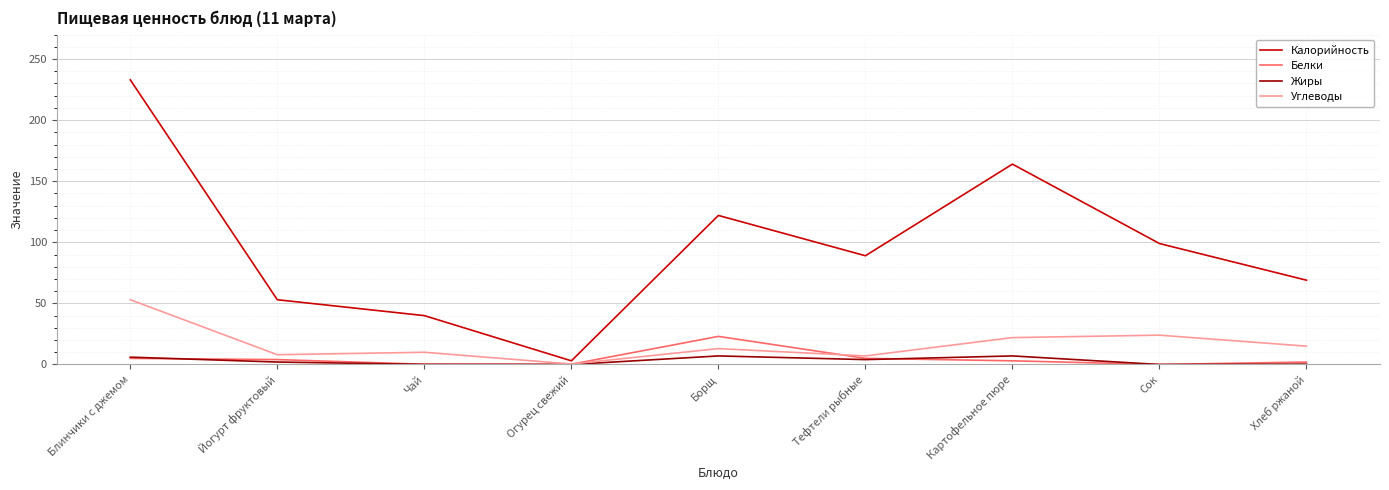

What is the total value across all series at Тефтели рыбные?

105.0